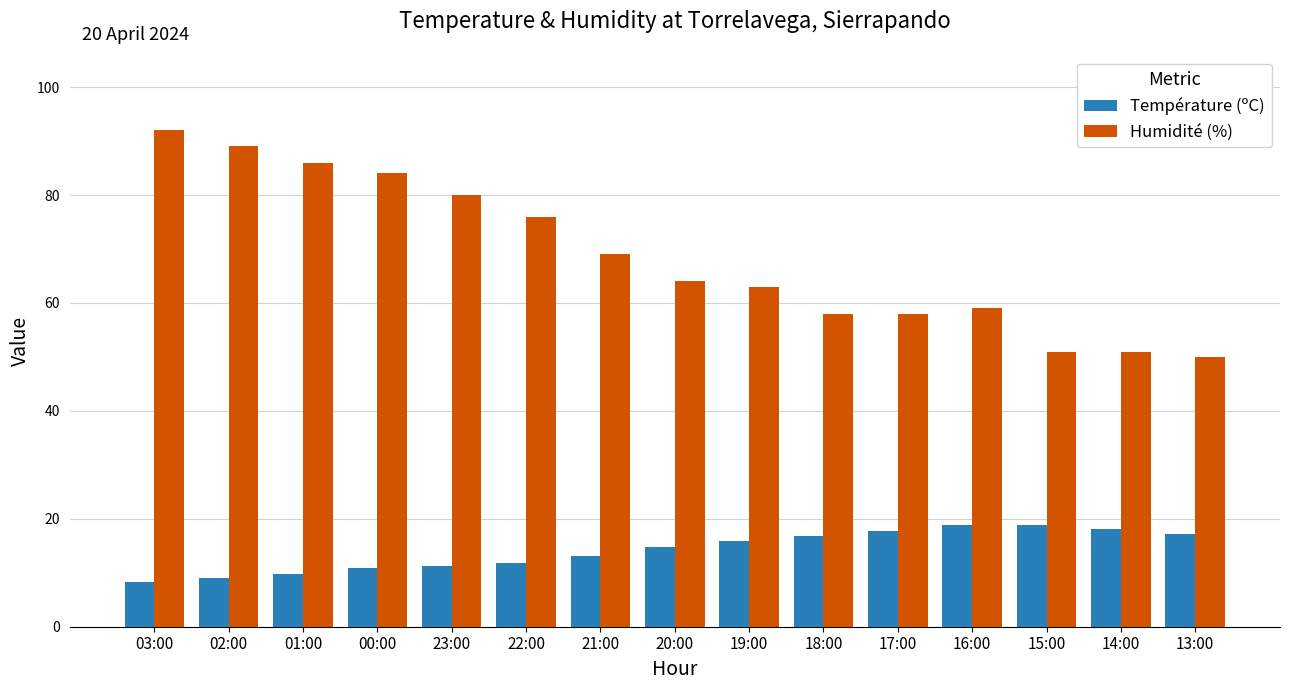

Where does the Humidité (%) series first go above 64?

03:00